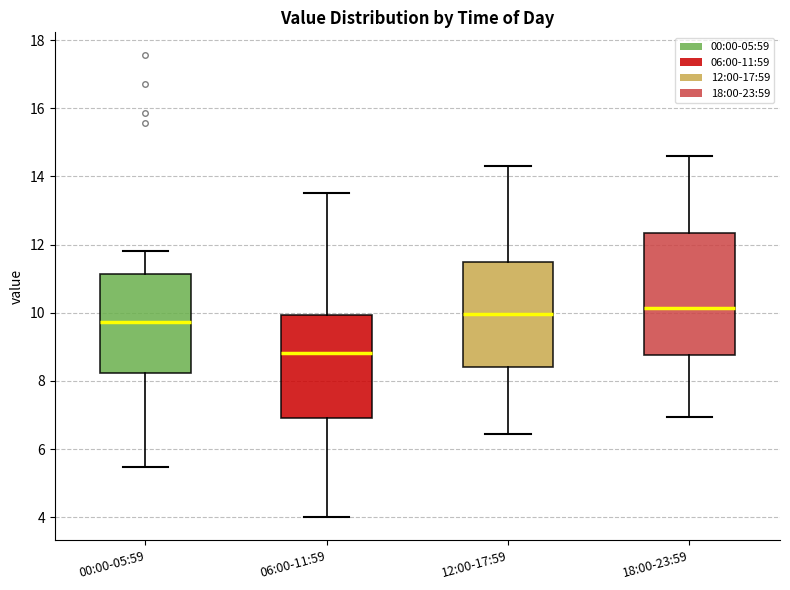

Comparing the boxes themselves (not the whiskers), which one is the tallest?

18:00-23:59